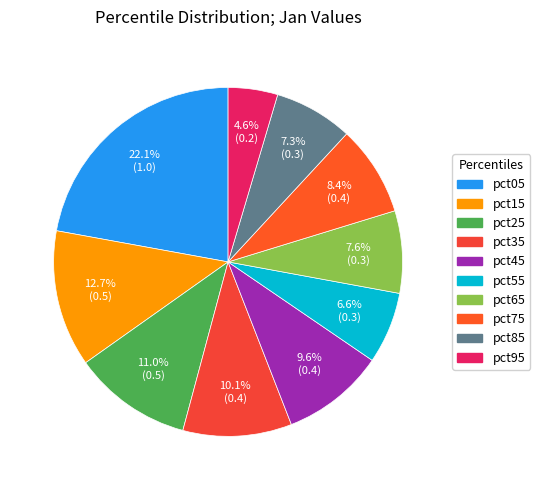

The pct15 slice represents 20% of the pie. True or false?

False